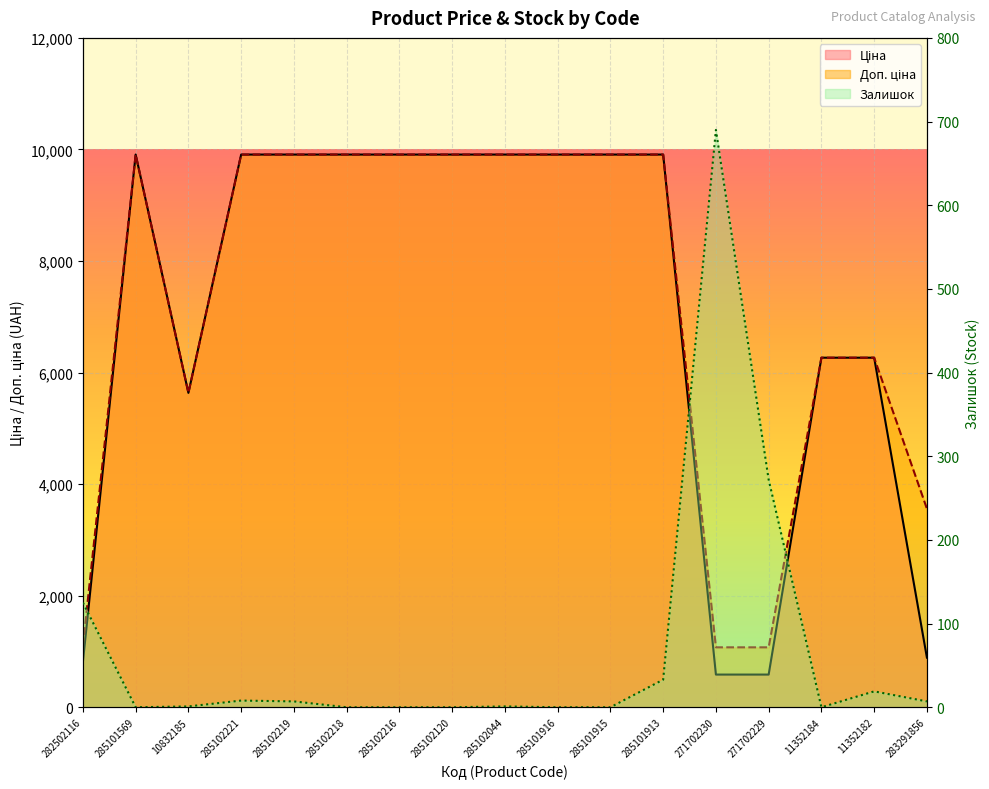

Which category has the lowest value across all series?

285101569